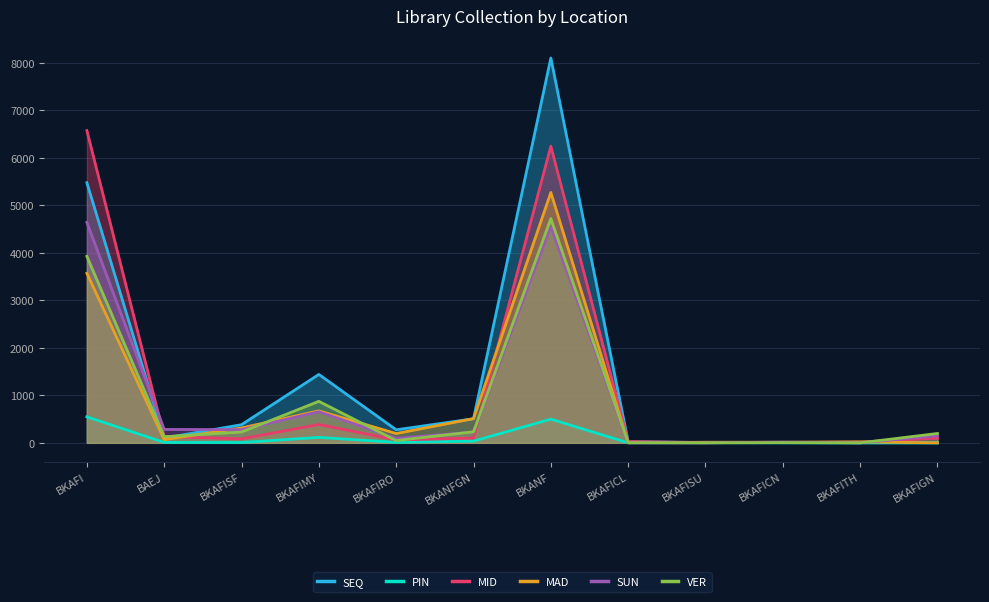

How many lines are shown in the chart?

6